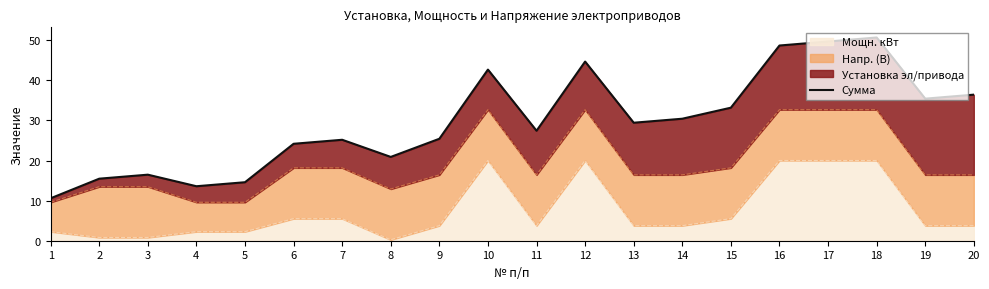

What is the value of the 8th point from the left?

20.9